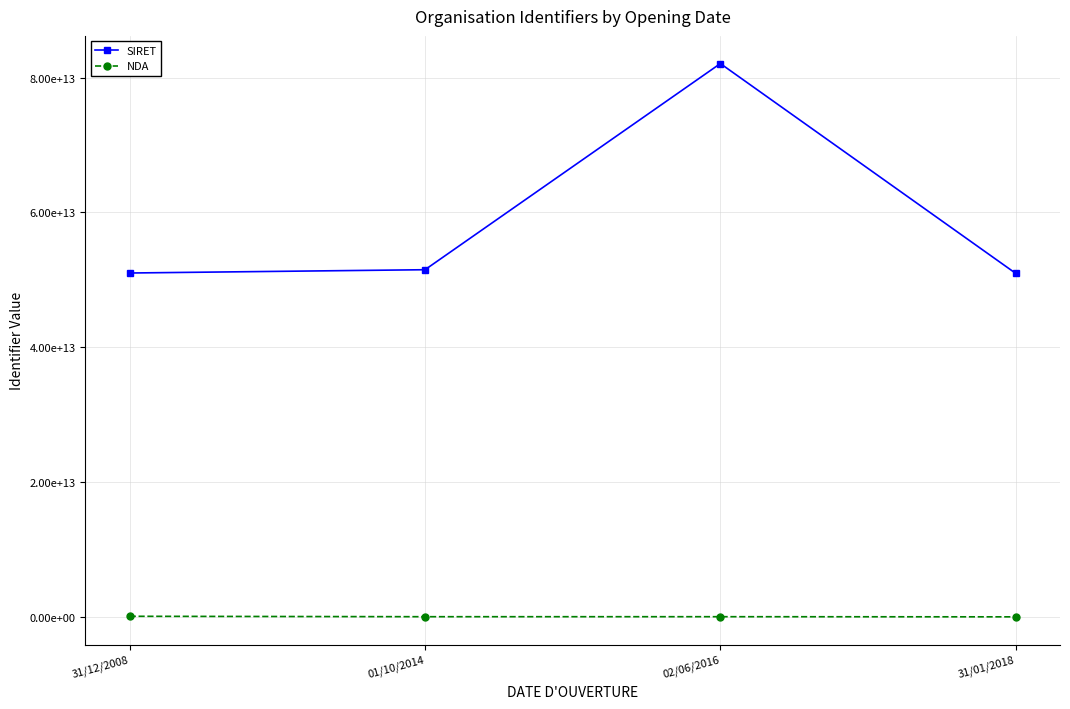

At which label does NDA first exceed 32590923359?

31/12/2008